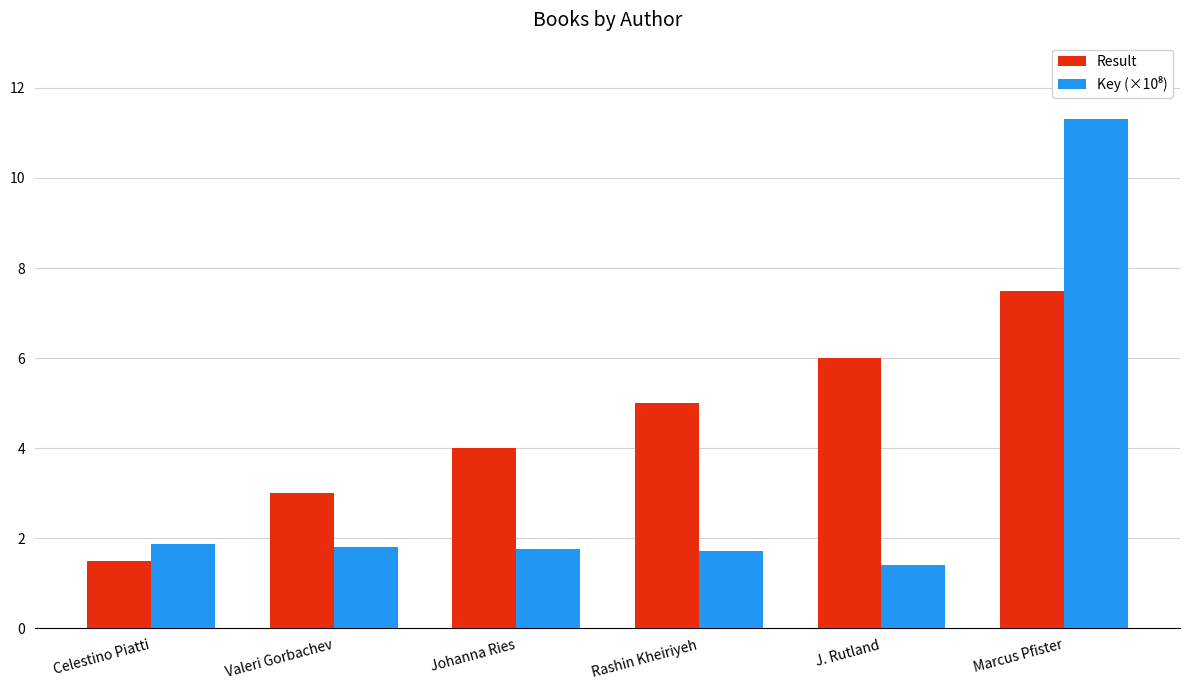

What is the maximum value shown in the chart?

11.3